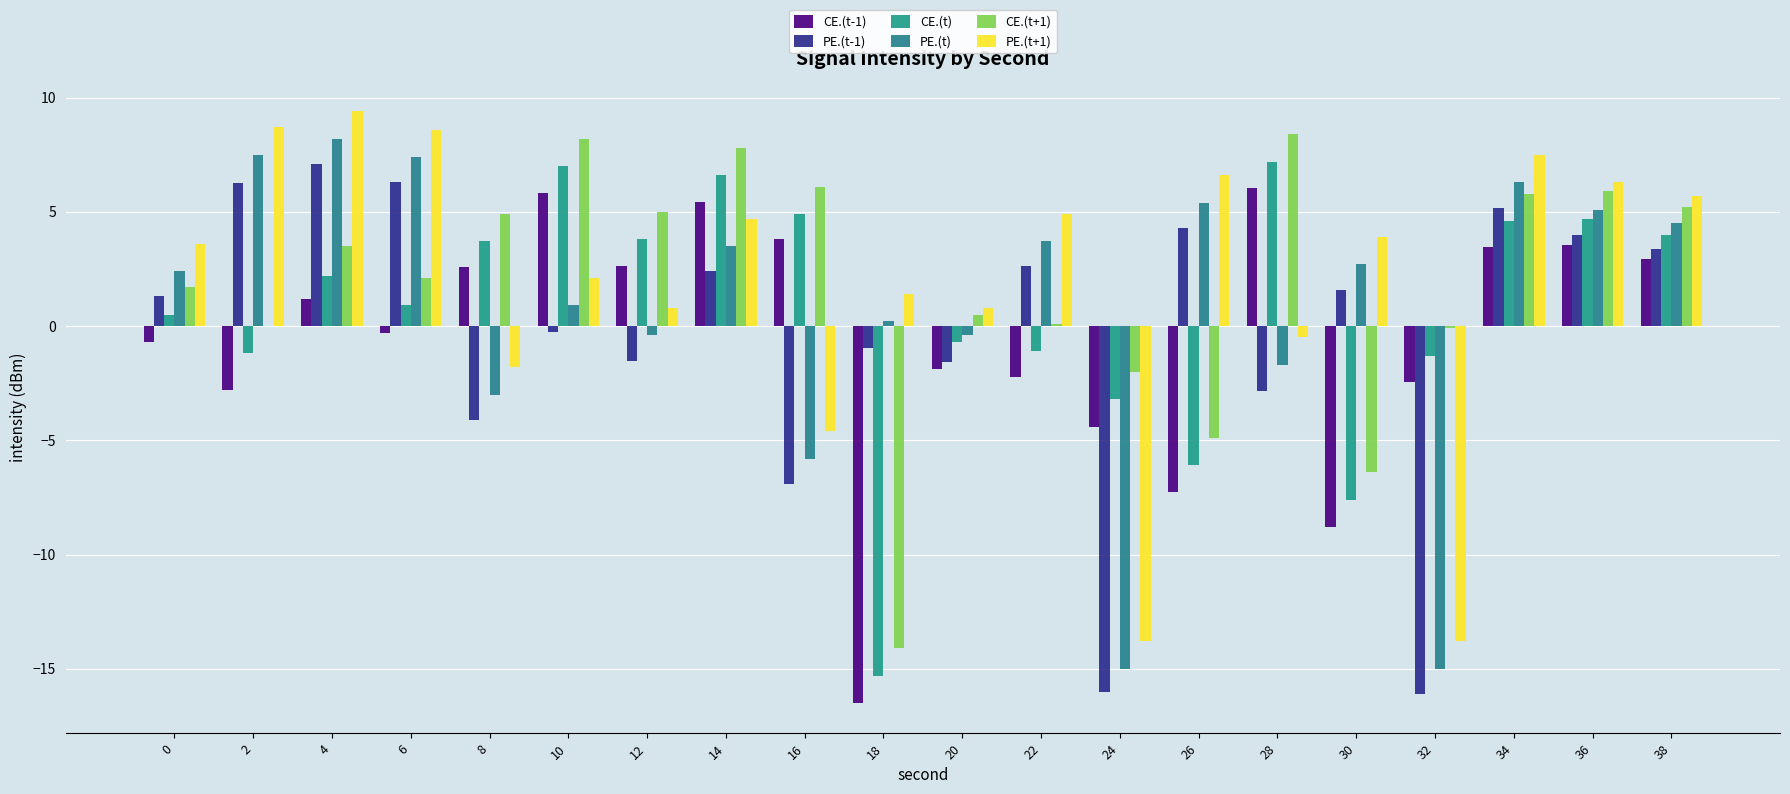

What is the minimum value shown in the chart?

-16.5